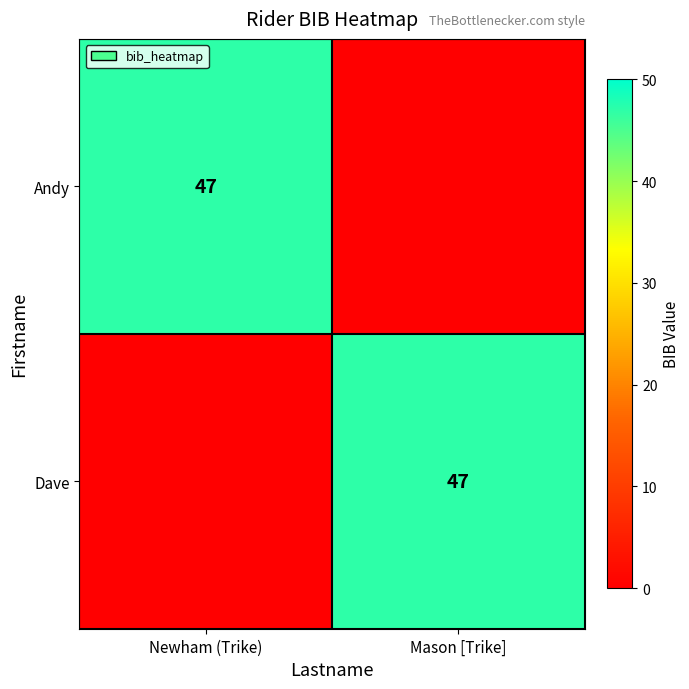

Between Newham (Trike) and Mason [Trike], which is larger?

Newham (Trike)